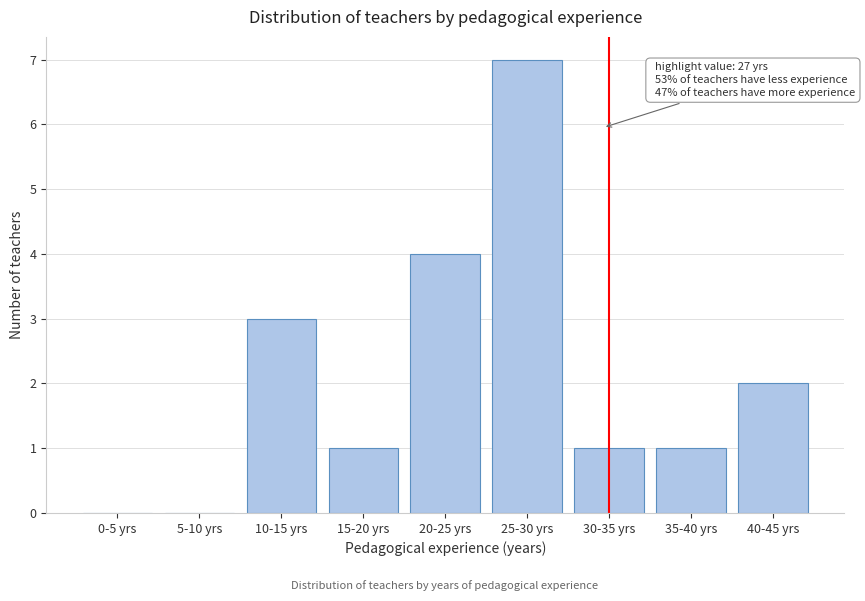

Reading left to right, transcribe all the data shown in this chart.

0-5 yrs=0	5-10 yrs=0	10-15 yrs=3	15-20 yrs=1	20-25 yrs=4	25-30 yrs=7	30-35 yrs=1	35-40 yrs=1	40-45 yrs=2